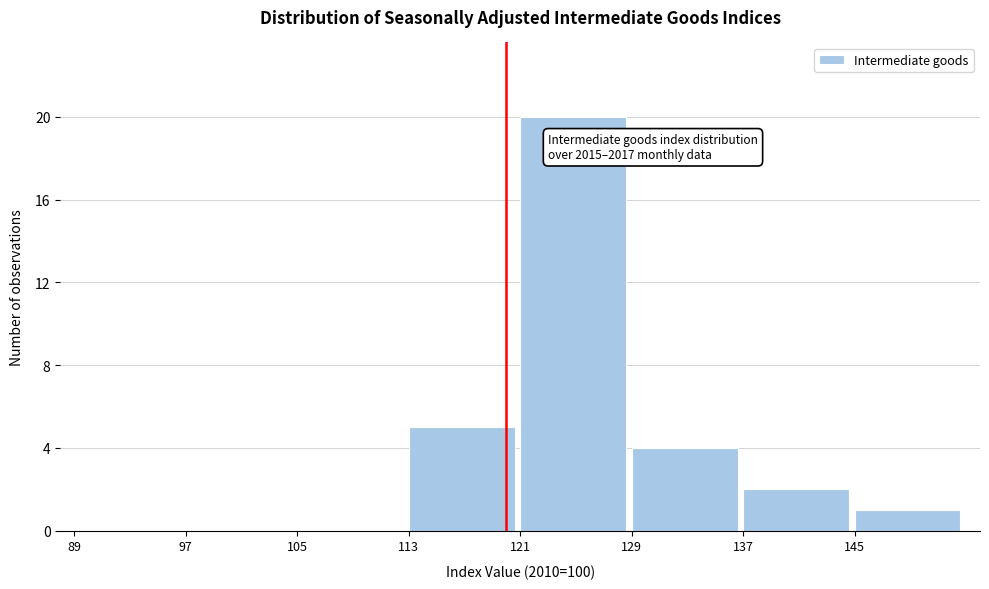

Which range on the x-axis has the tallest bar?

121 to 129